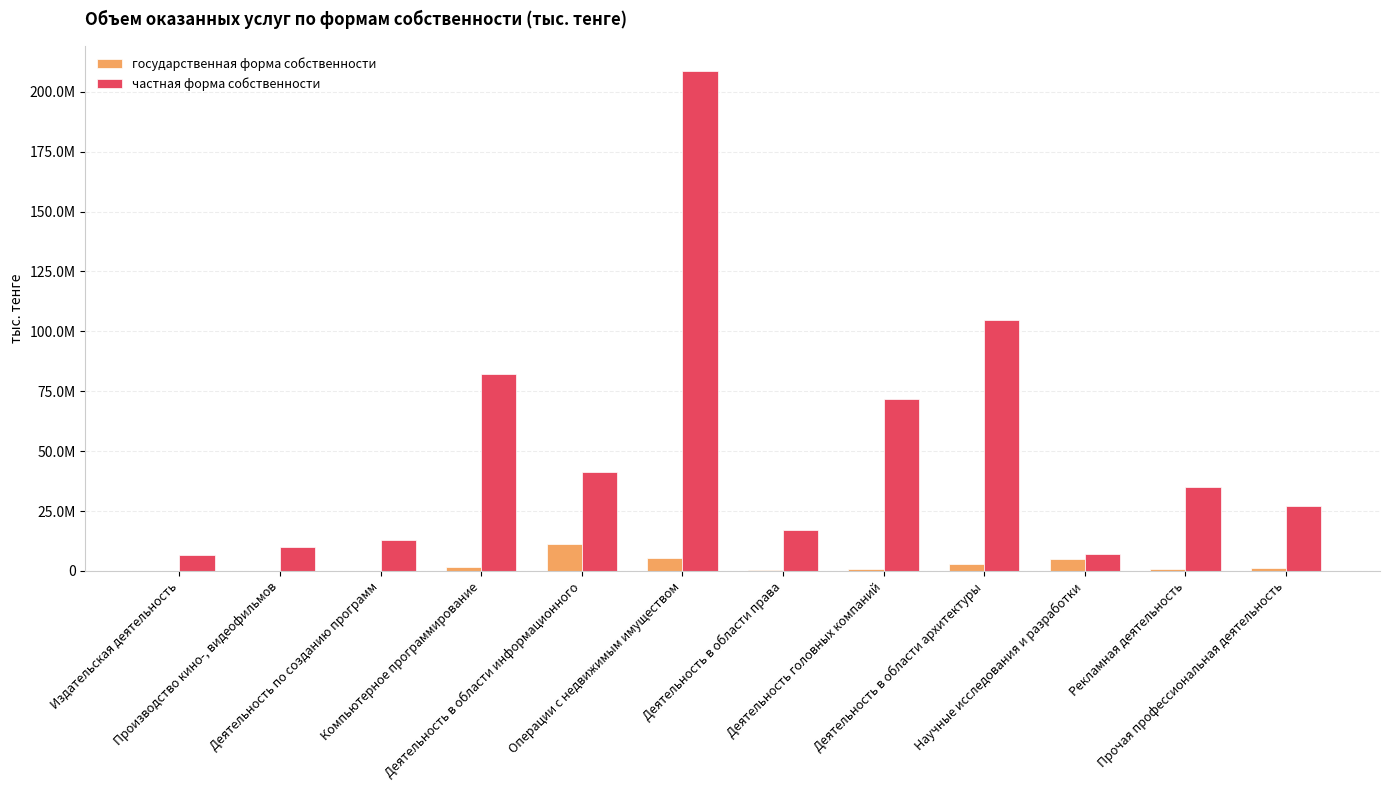

Reading left to right, what are all the values shown in this chart?

государственная форма собственности: 40834.9	68902.8	95268.0	1775056.2	11368280.7	5312532.8	391011.0	718587.6	2878054.8	4995515.6	868104.6	1187352.0
частная форма собственности: 6599439.8	10053208.7	12721786.8	82024301.5	41209689.2	208697384.1	16896347.5	71590978.1	104731732.7	7251205.9	35010251.6	26895655.7